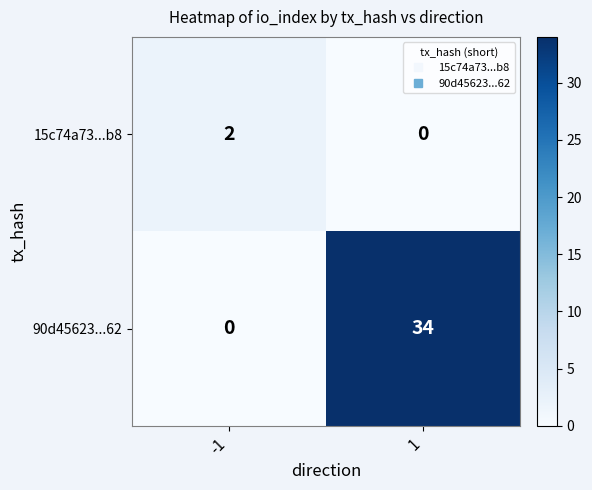

What is the greatest value displayed?

34